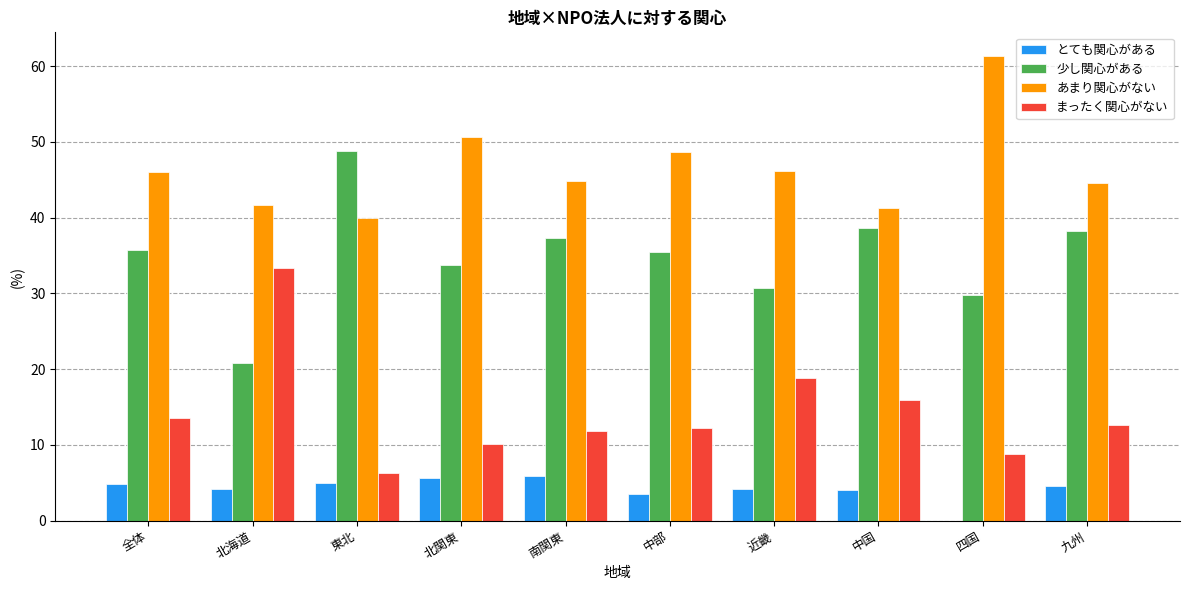

Is the value of あまり関心がない at 北関東 greater than the value of とても関心がある at 全体?

Yes